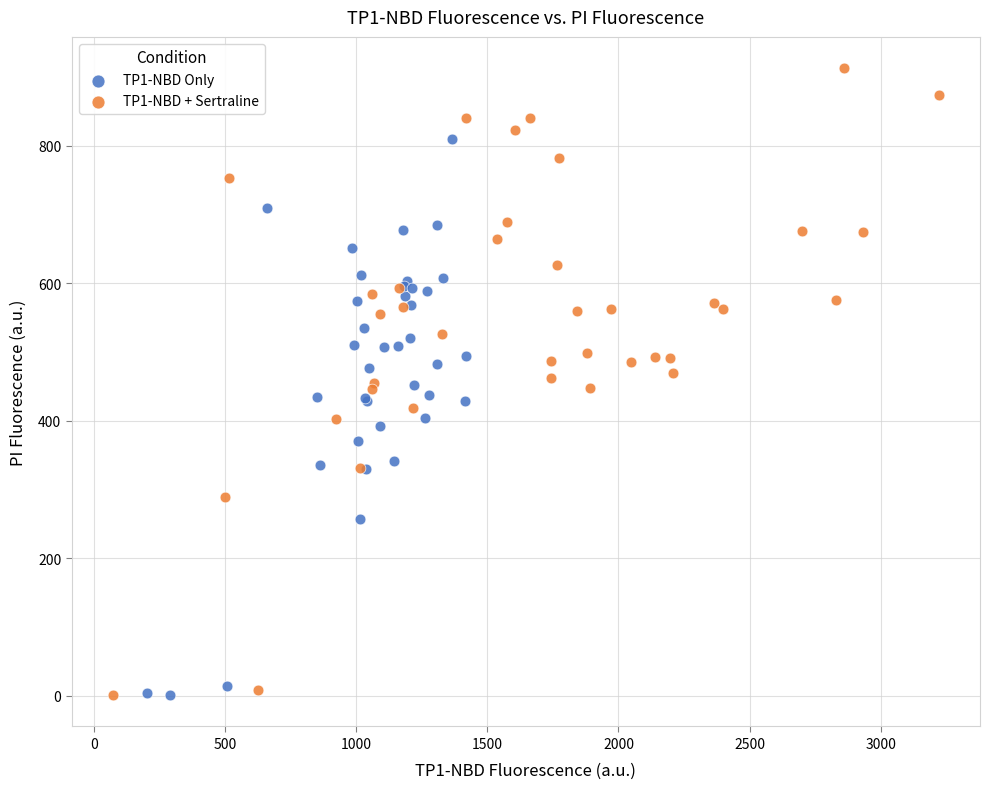

Which series contains the highest Y value?

TP1-NBD + Sertraline